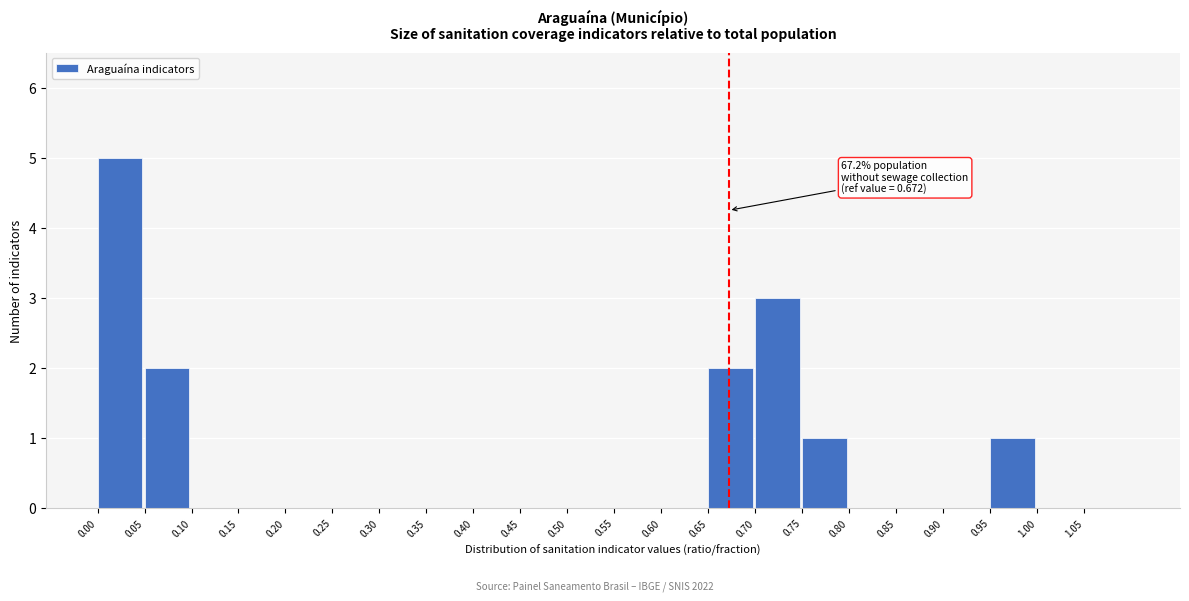

Over which range of the x-axis is the bar tallest?

0.00 to 0.05